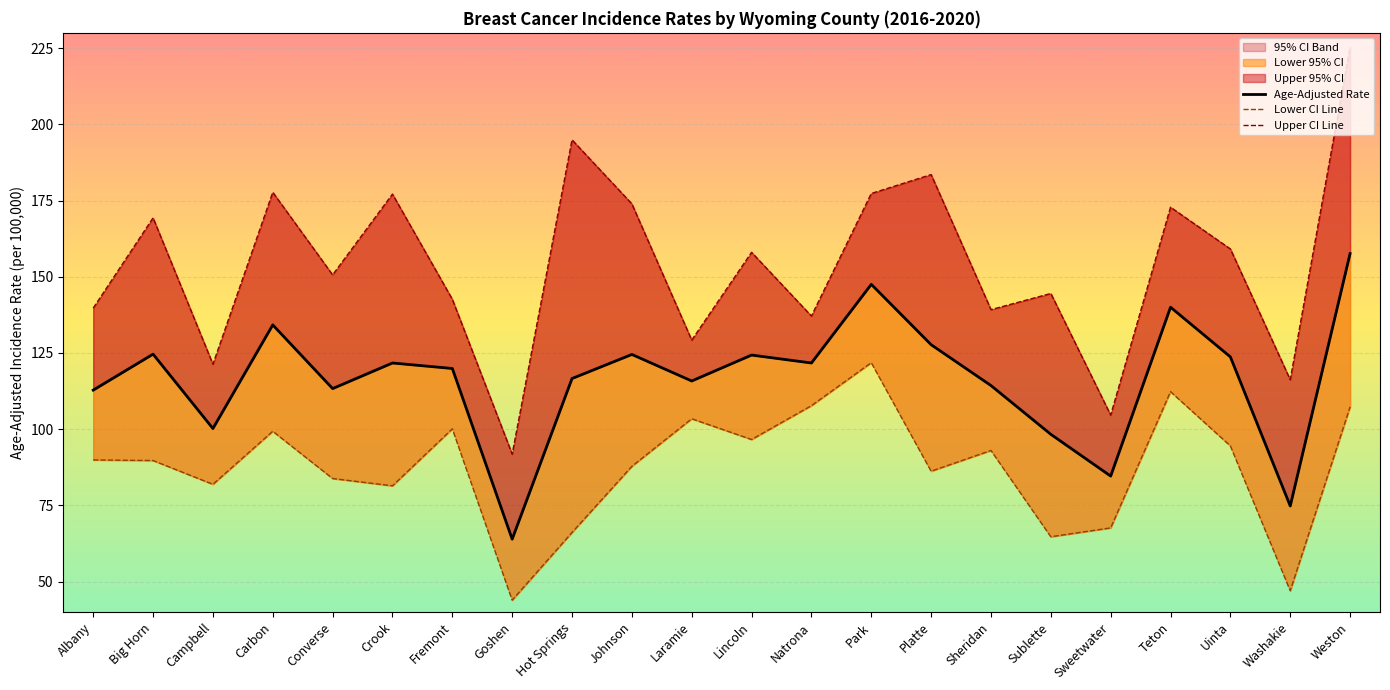

True or false: Upper CI Line and Age-Adjusted Rate intersect in this chart.

False